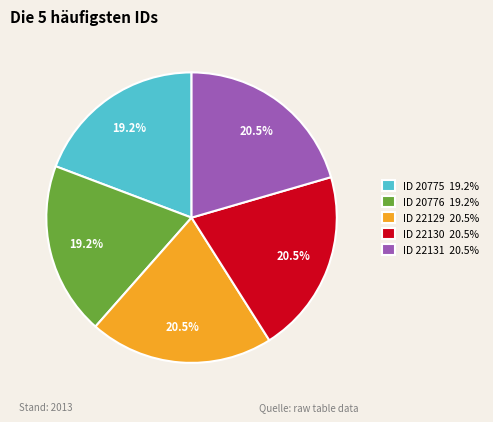

Approximately how many times larger is the value at ID 22130 20.5% compared to ID 22129 20.5%?

1.0